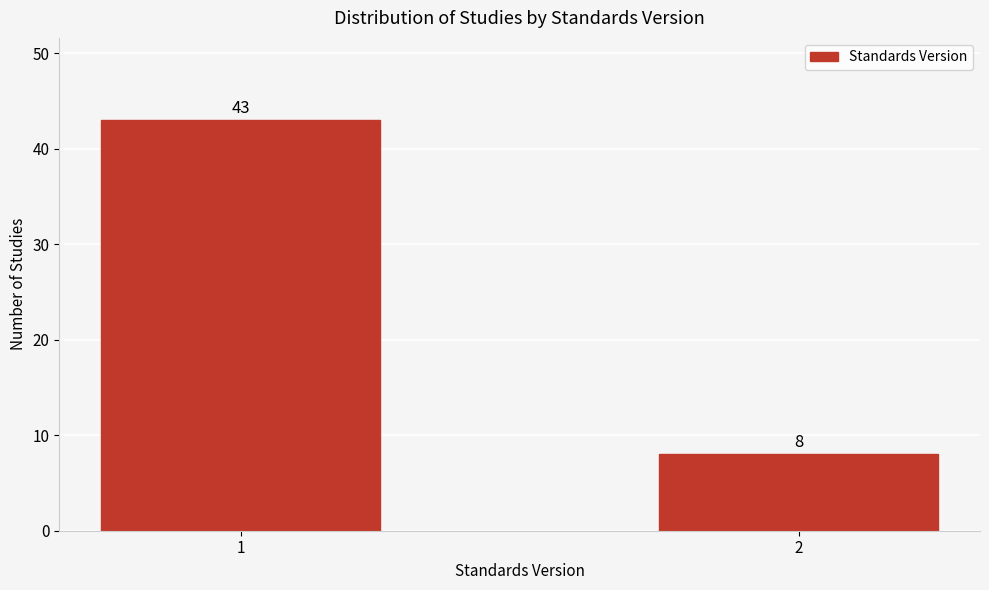

Reading left to right, transcribe all the data shown in this chart.

43	8